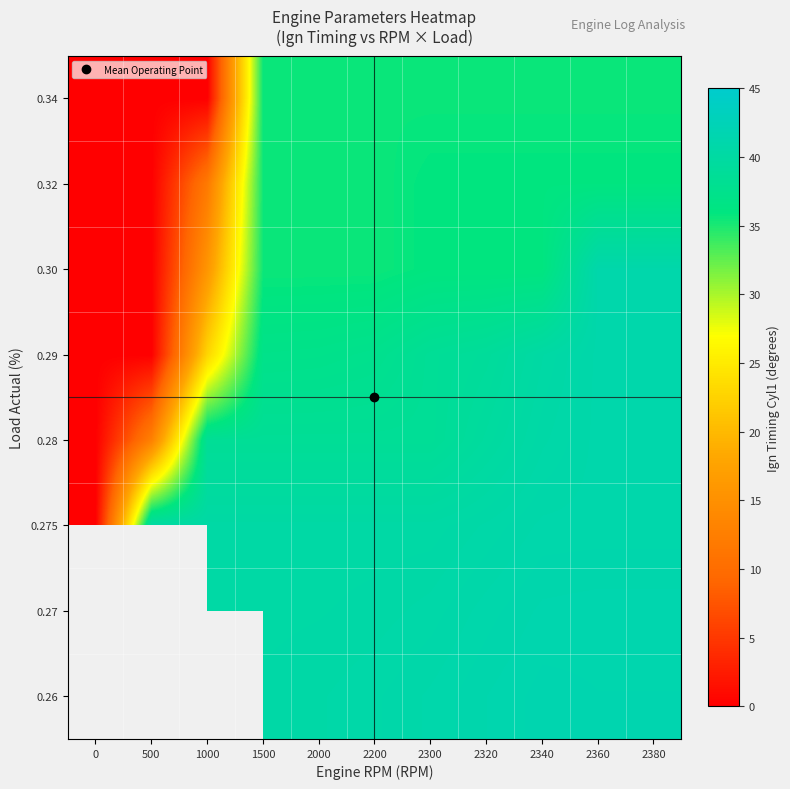

Rank the series by their maximum value, from lowest to highest.

0.34, 0.32, 0.26, 0.27, 0.275, 0.28, 0.29, 0.30